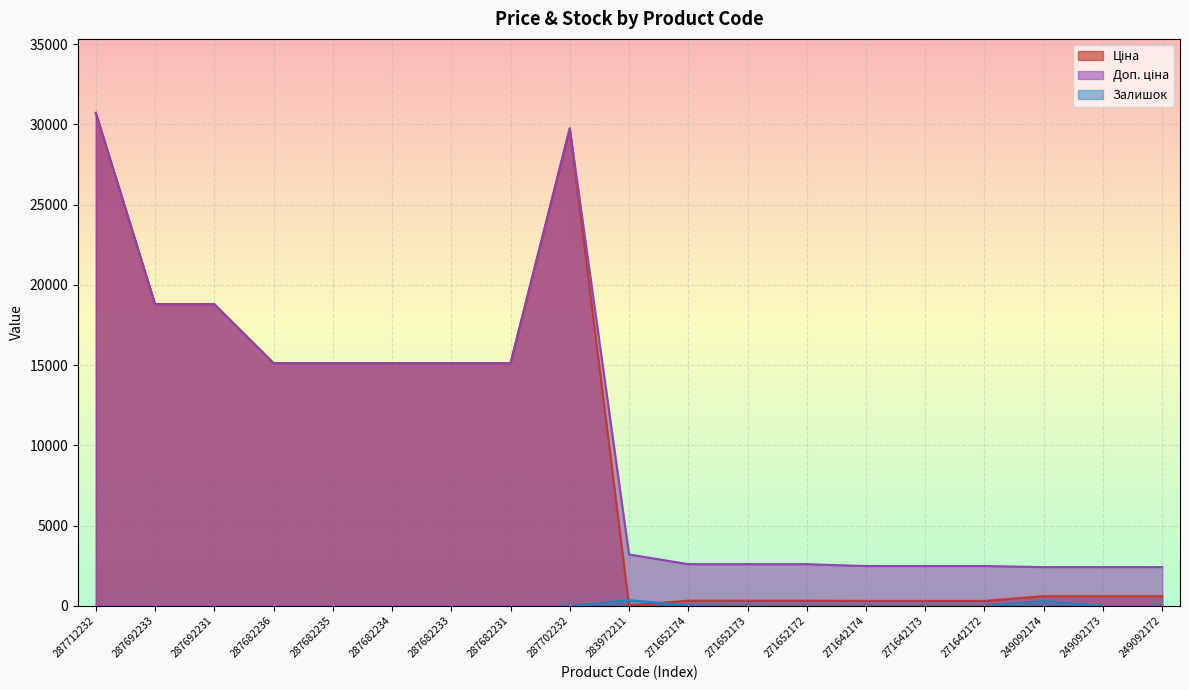

At which label does Ціна first exceed 603?

287712232